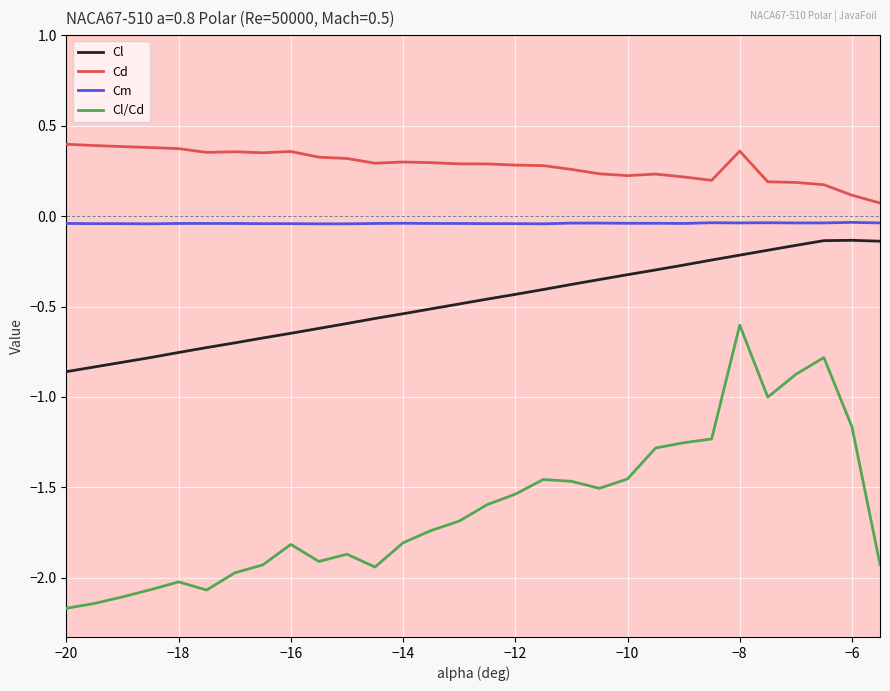

True or false: Cl/Cd and Cd cross at least once.

False